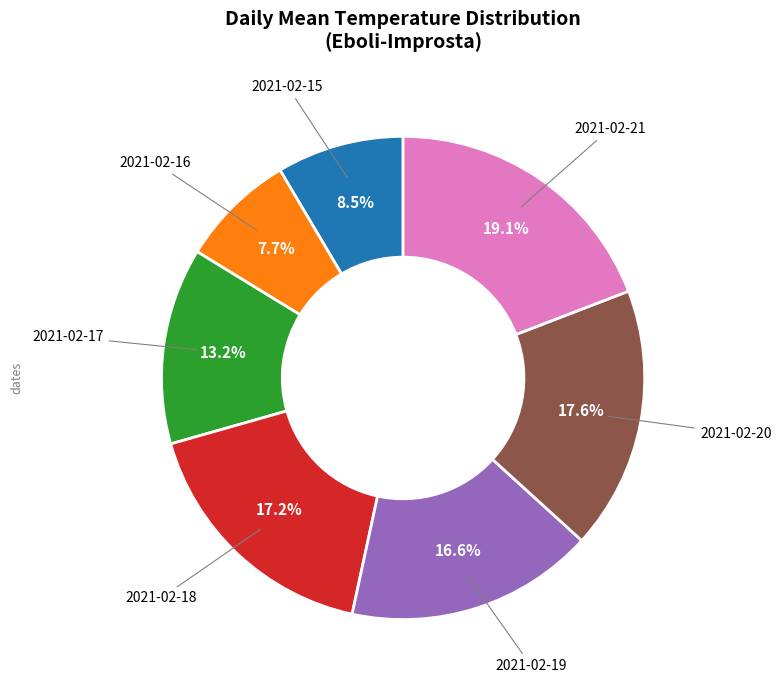

To the nearest percent, what is the difference between the largest and smallest slice percentages?

11%